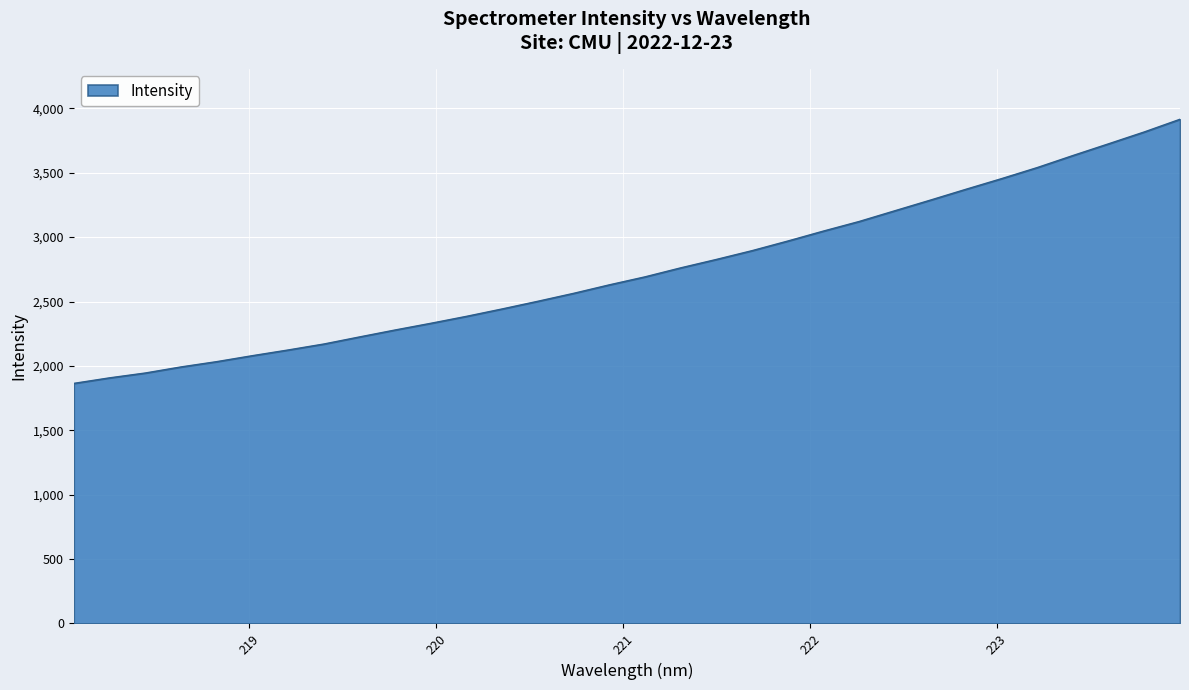

What is the greatest value displayed?

3915.2